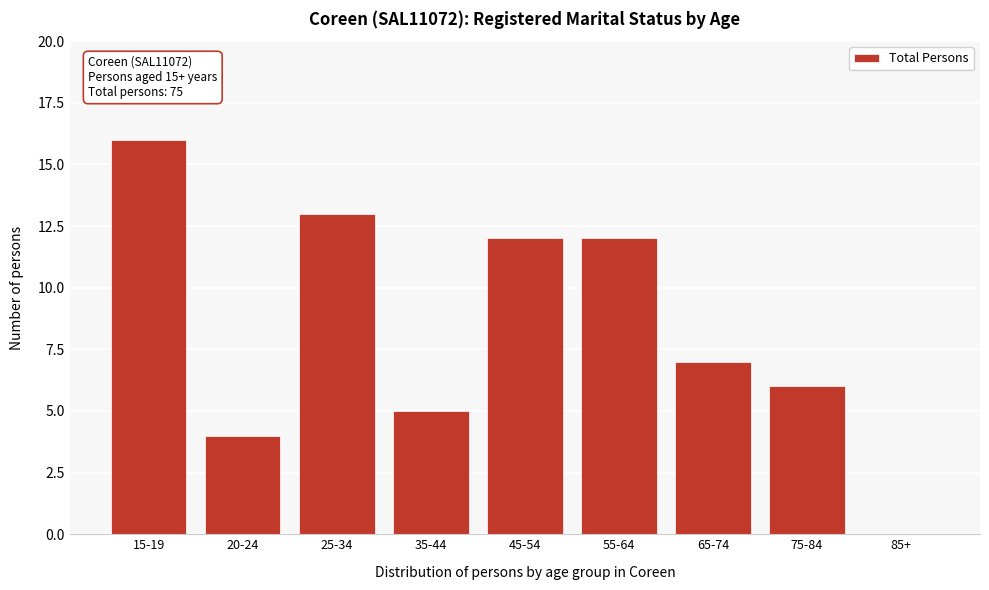

Reading left to right, extract all data points from this chart.

15-19=16	20-24=4	25-34=13	35-44=5	45-54=12	55-64=12	65-74=7	75-84=6	85+=0